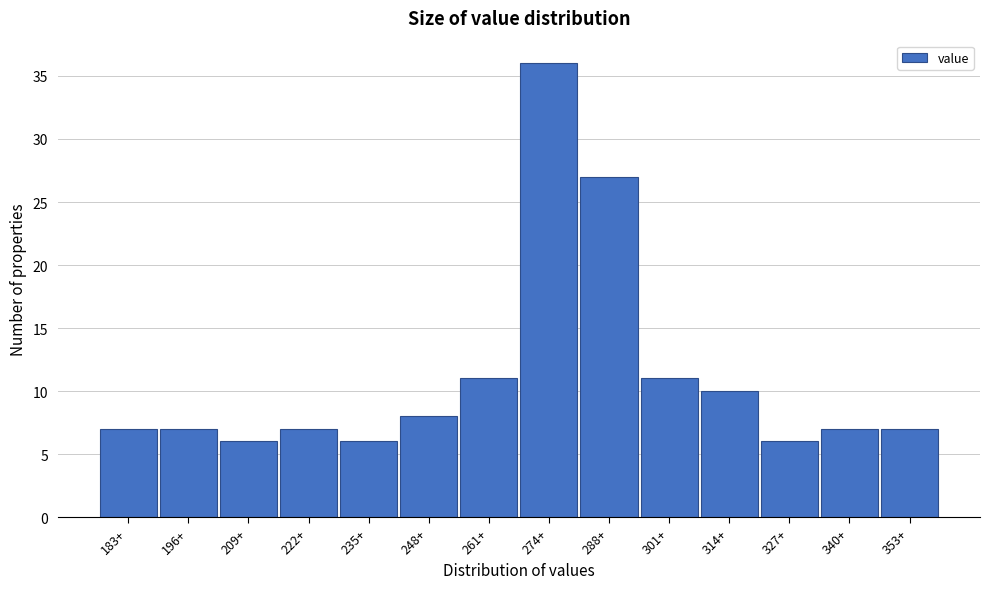

Reading left to right, what are all the values shown in this chart?

183+=7	196+=7	209+=6	222+=7	235+=6	248+=8	261+=11	274+=36	288+=27	301+=11	314+=10	327+=6	340+=7	353+=7